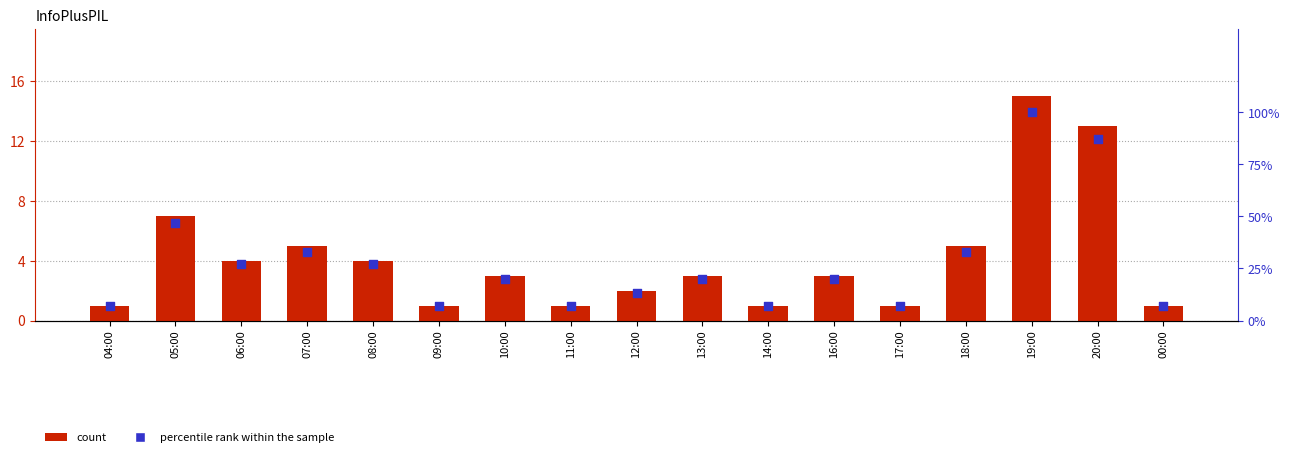

Which series reaches the maximum Y coordinate?

percentile rank within the sample